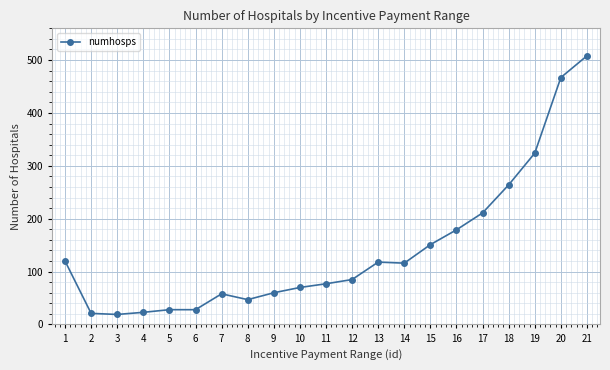

Which label corresponds to the largest value in the chart?

21